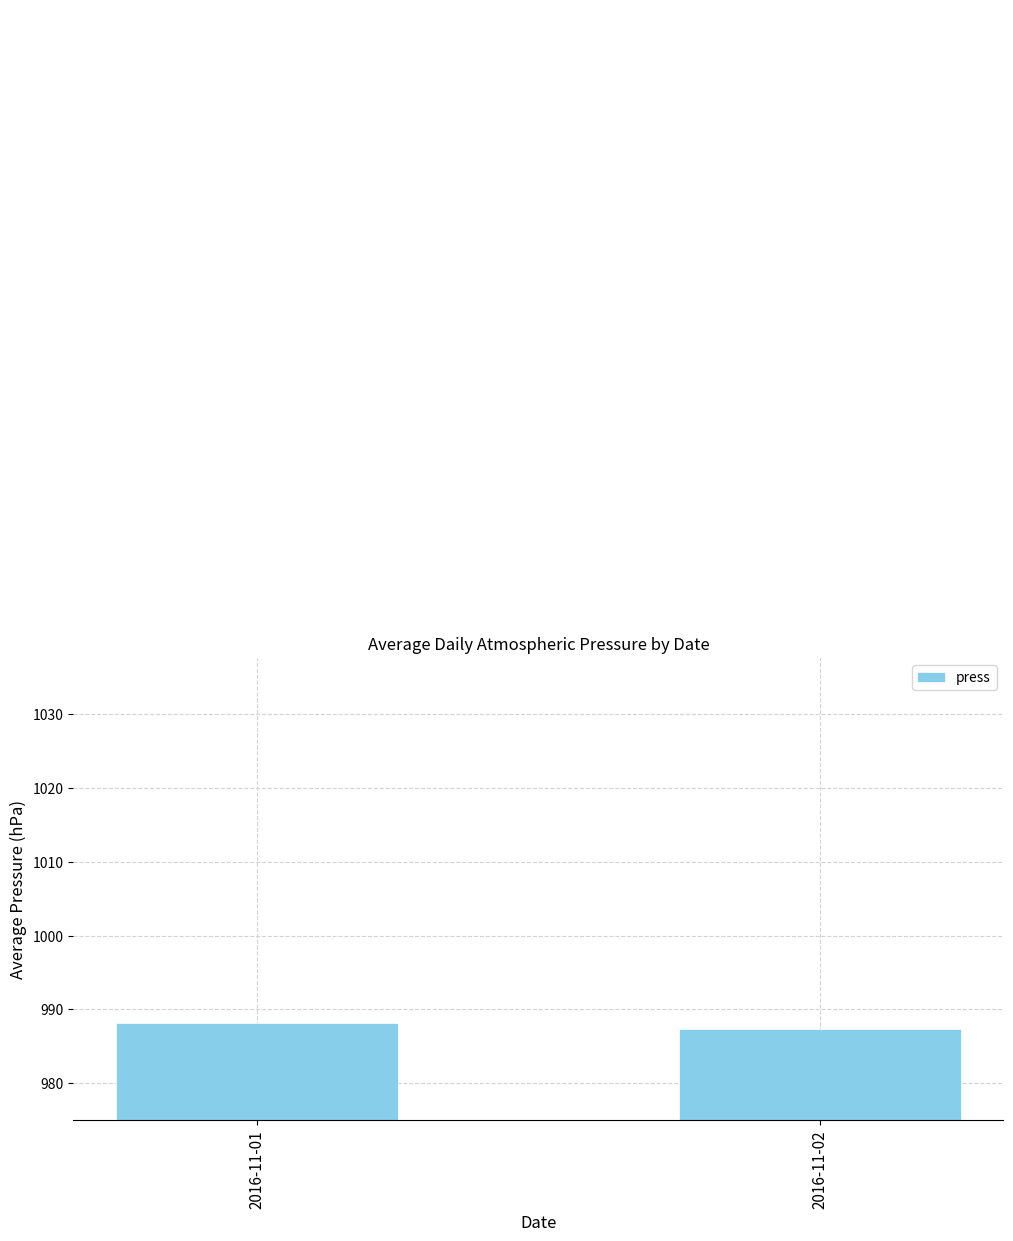

Which category has the lowest value across all series?

2016-11-02